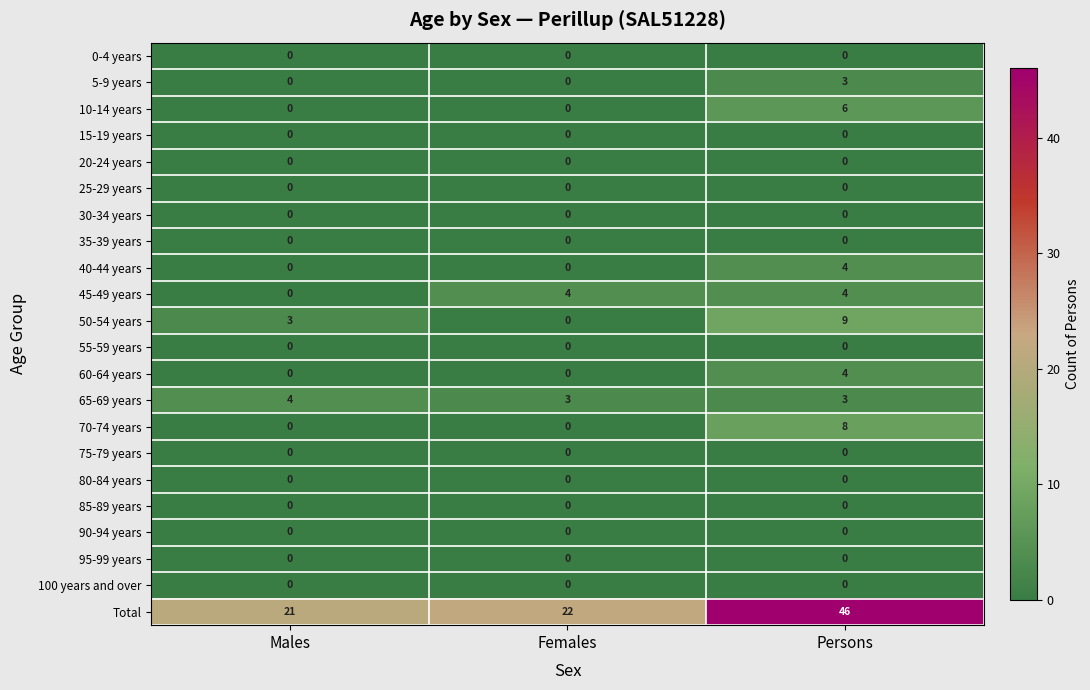

At how many categories does at least one series exceed 0?

3